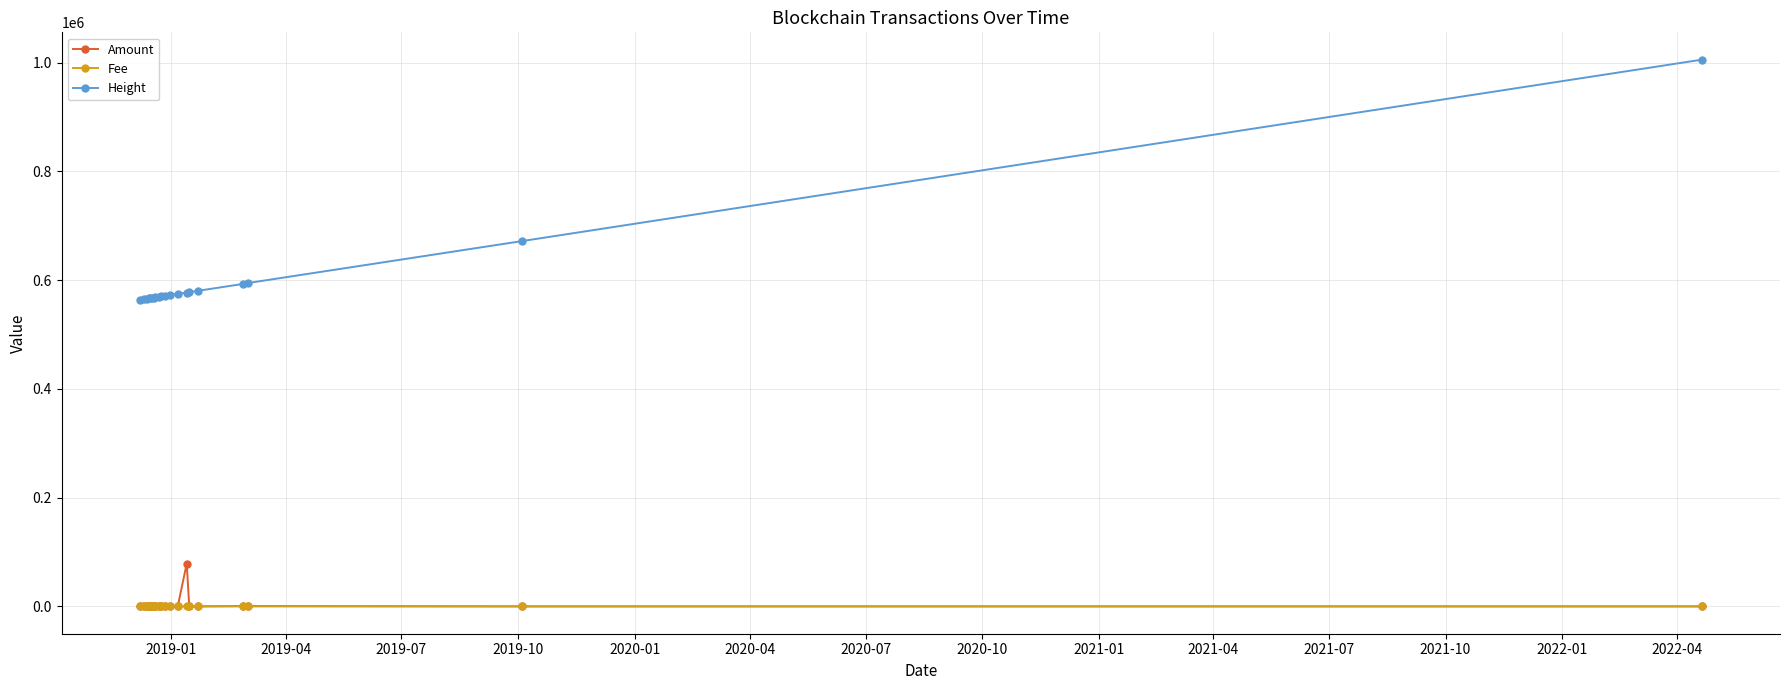

How many data points in Height are less than 571421?

10